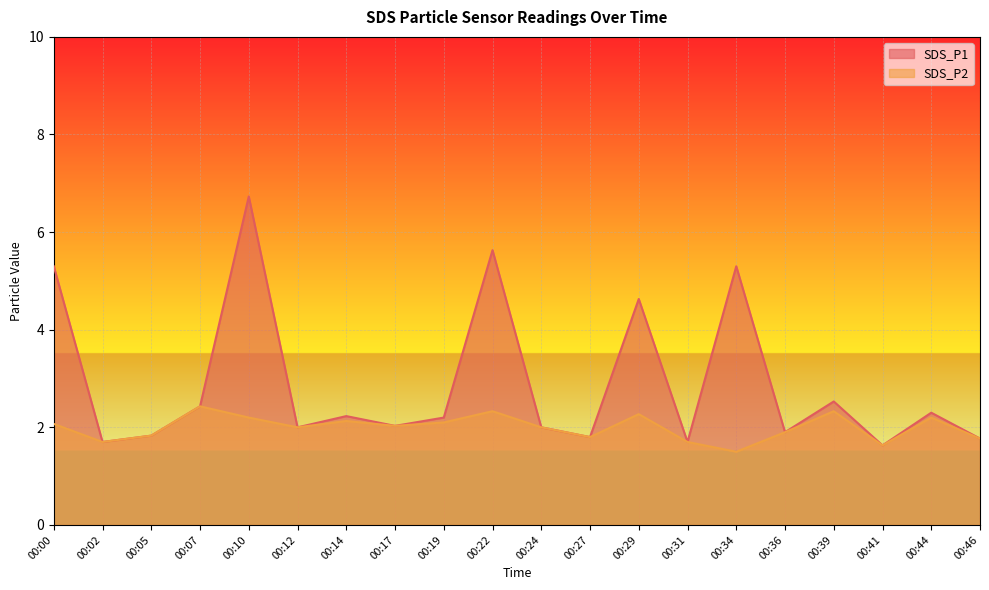

What is the approximate value of SDS_P1 at 00:05?

1.8